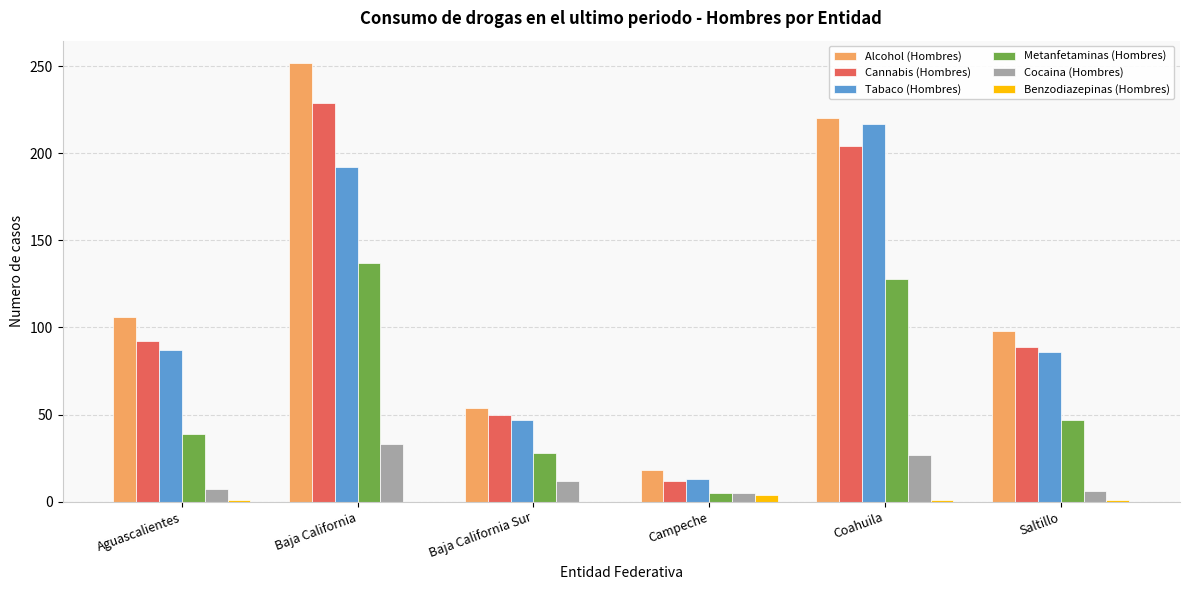

At which category is the sum across all series the highest?

Baja California